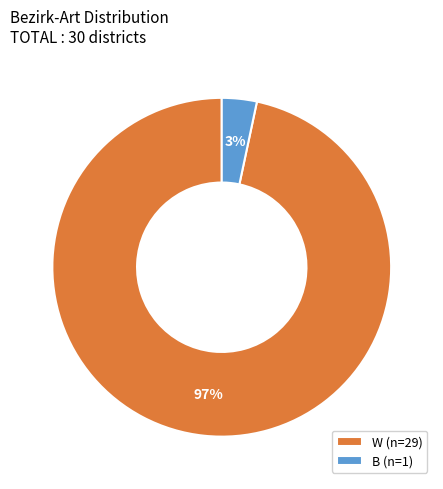

The W slice represents 97% of the pie. True or false?

True